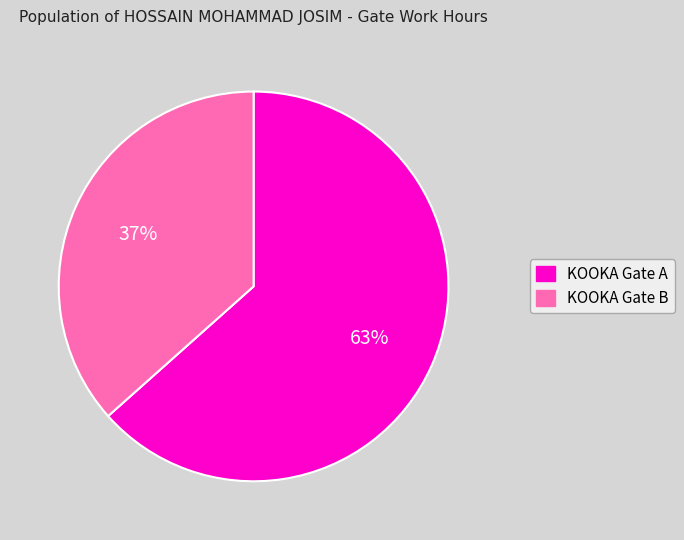

To the nearest percent, what is the average slice percentage?

50%